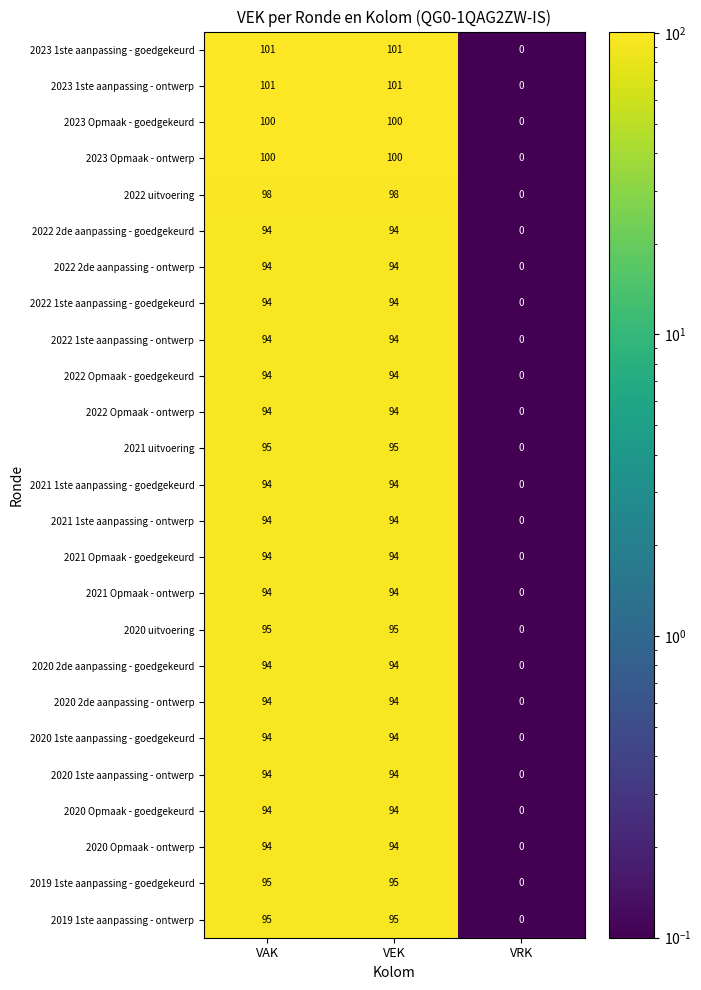

The 2022 2de aanpassing - goedgekeurd series shows 94 at VEK. True or false?

True